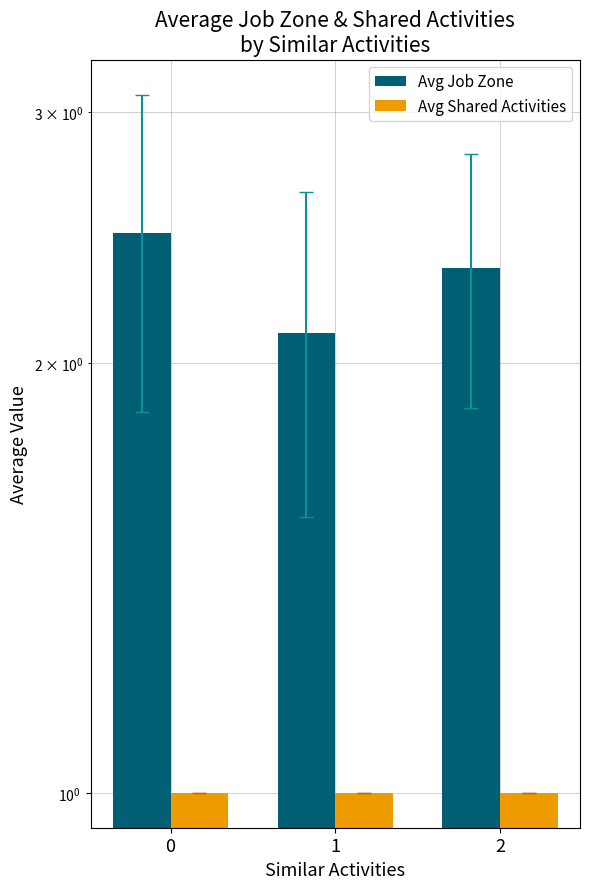

True or false: Avg Job Zone has a value of 3.3 at 1.

False